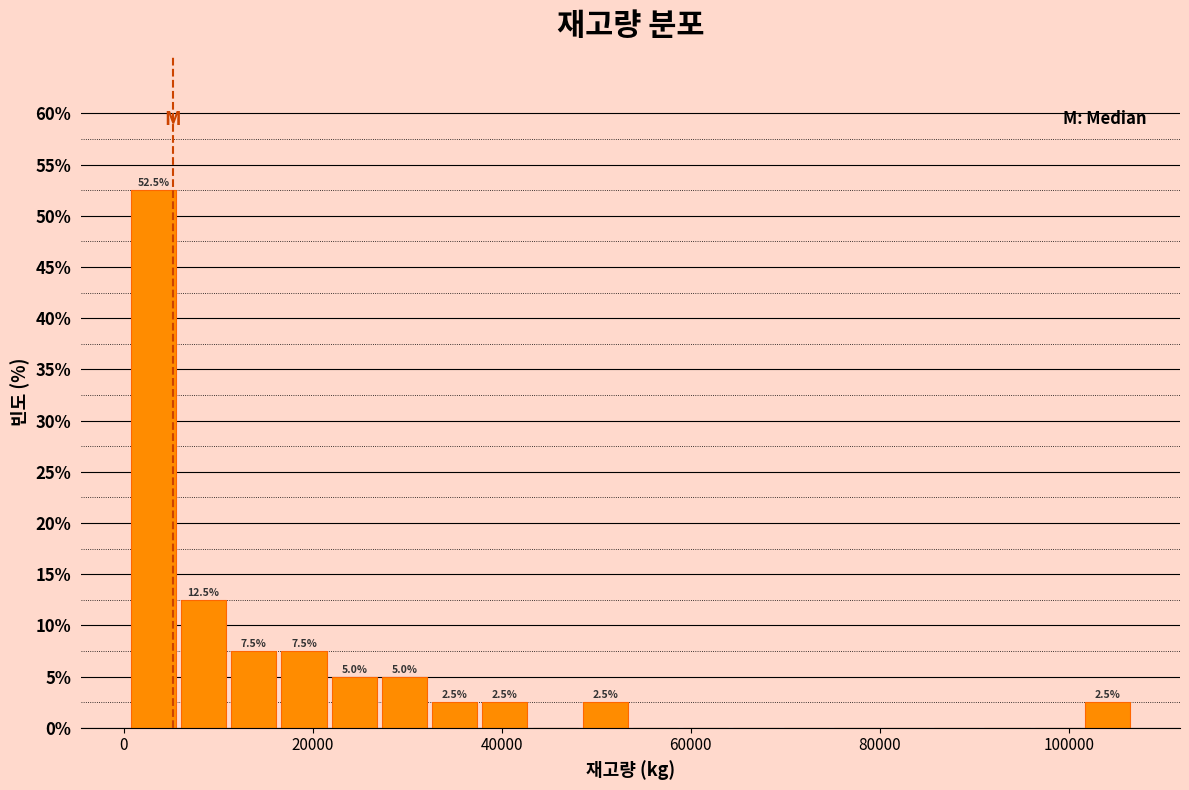

Around what value on the x-axis is the tallest bar? Give the approximate position of its centre, as read against the axis.

4000